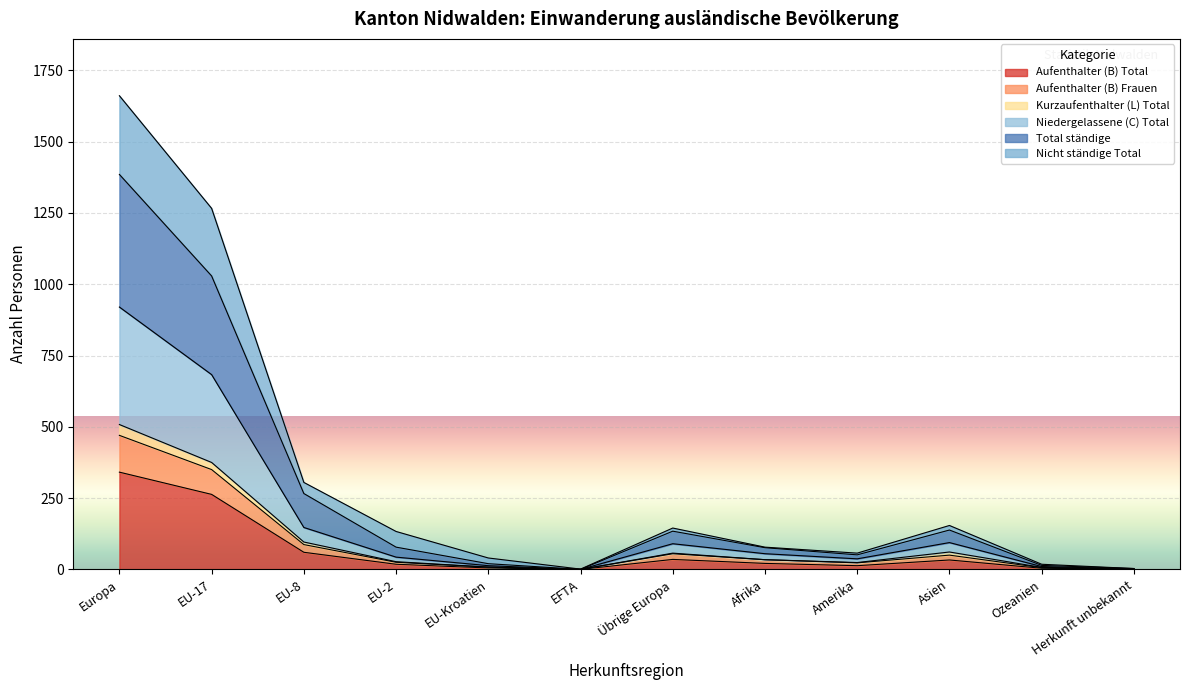

Is it true that Aufenthalter (B) Frauen equals 7 at Ozeanien?

True